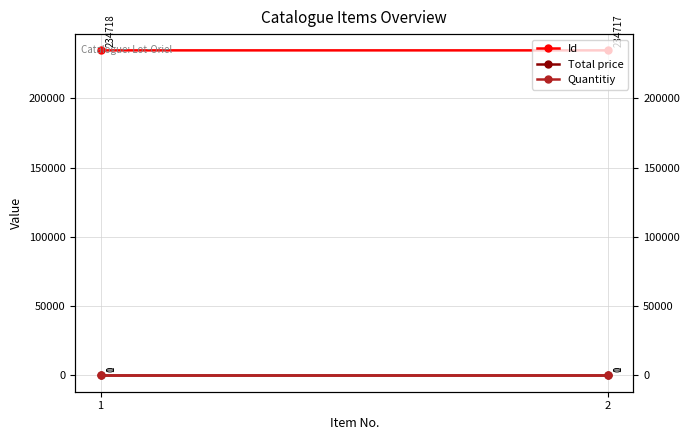

At which label does Id reach its peak?

1